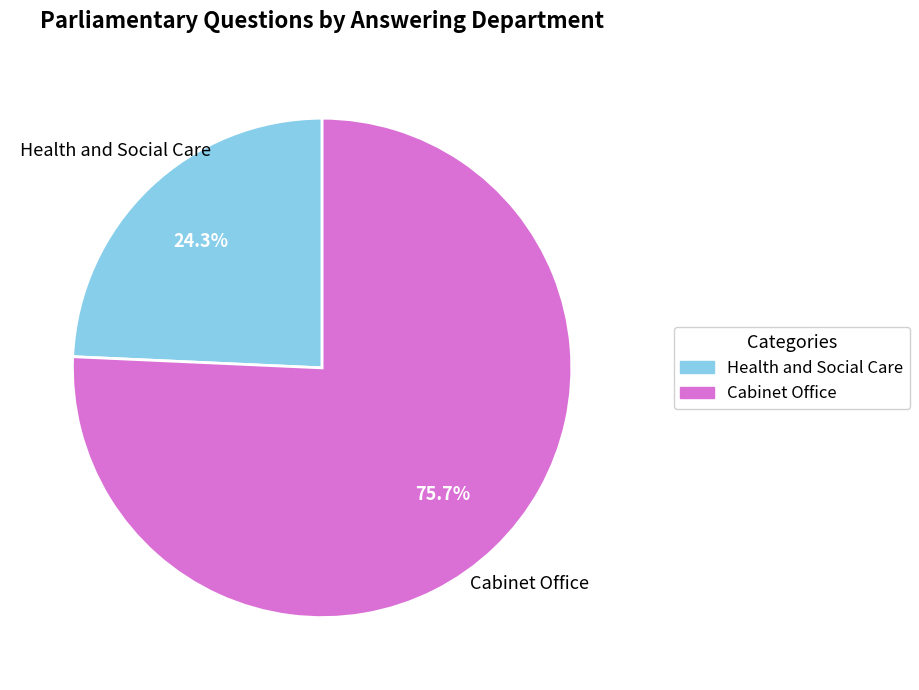

The Cabinet Office slice represents 84% of the pie. True or false?

False